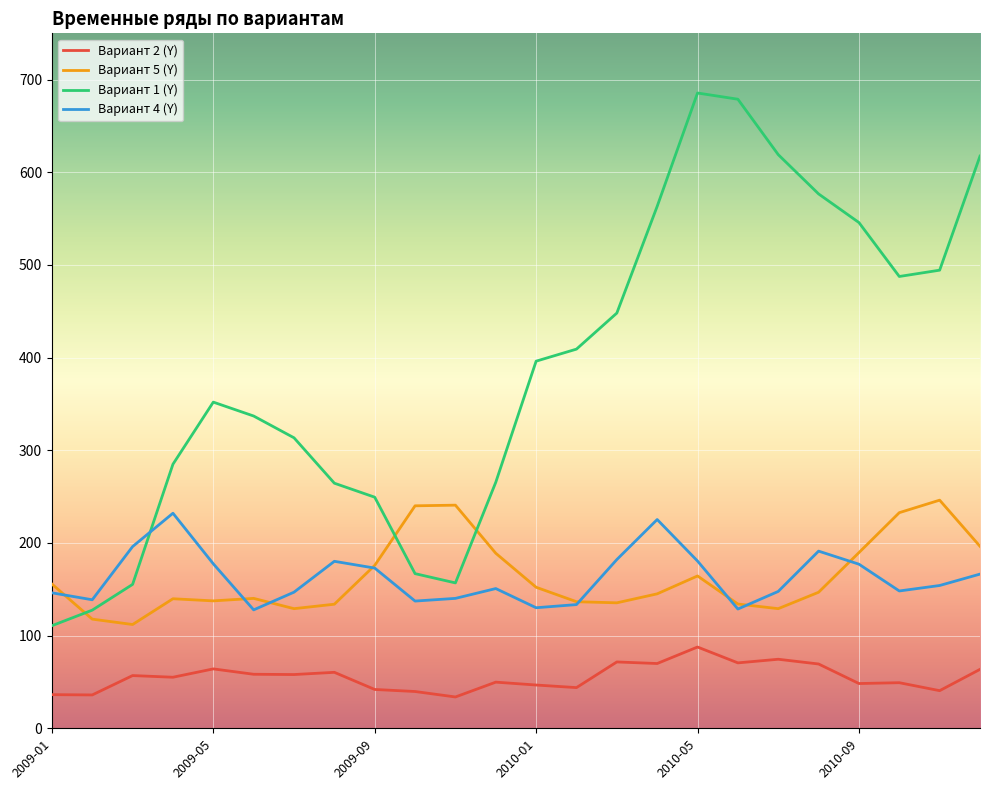

List the series in order of their peak value, highest first.

Вариант 1 (Y), Вариант 5 (Y), Вариант 4 (Y), Вариант 2 (Y)